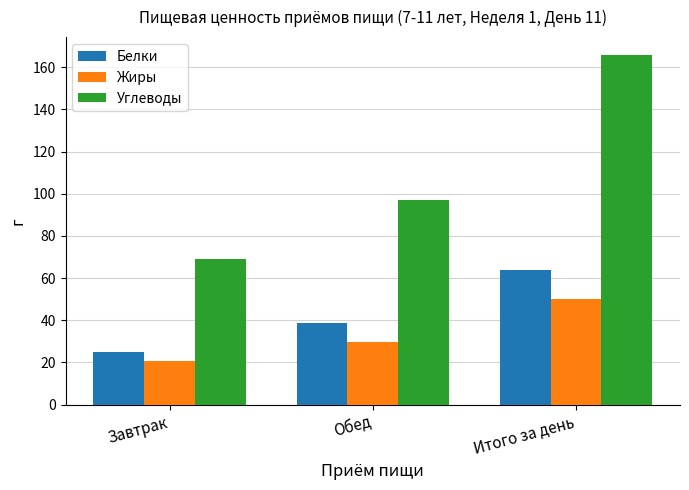

Which series has the largest total across all categories?

Углеводы